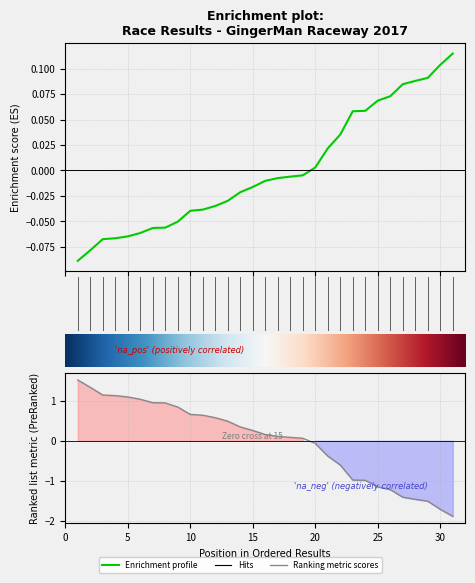

What position from the right is 10?

22